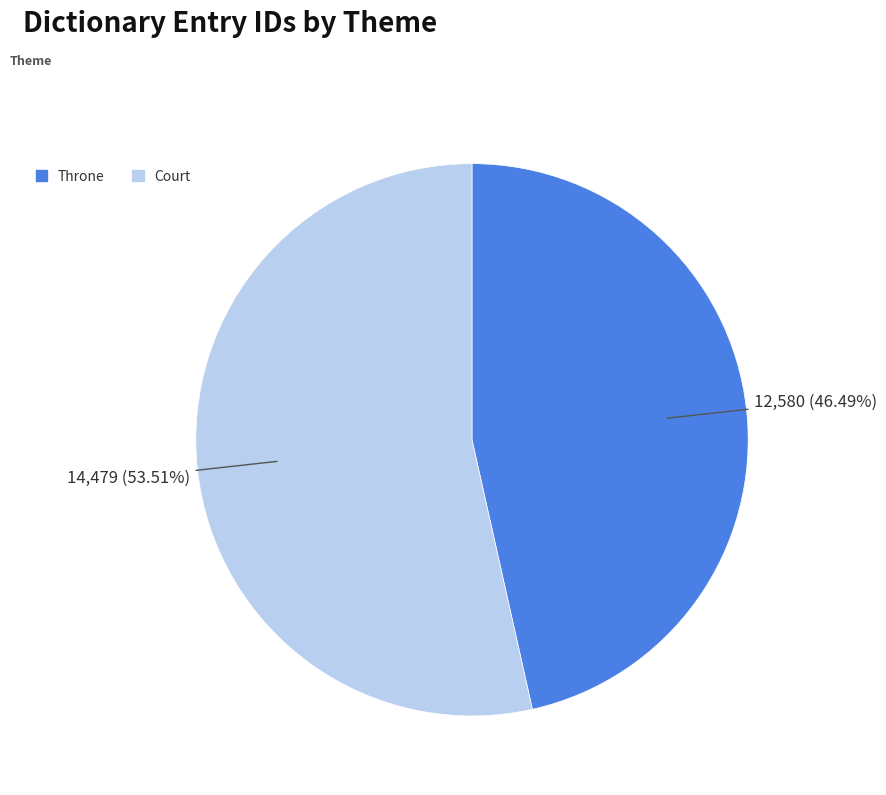

What portion of the pie excludes Throne?

53.5%